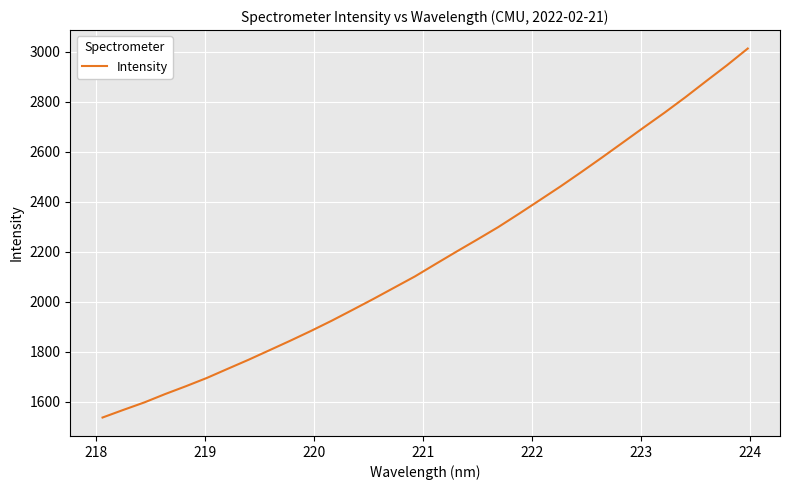

What is the minimum value shown in the chart?

1537.0